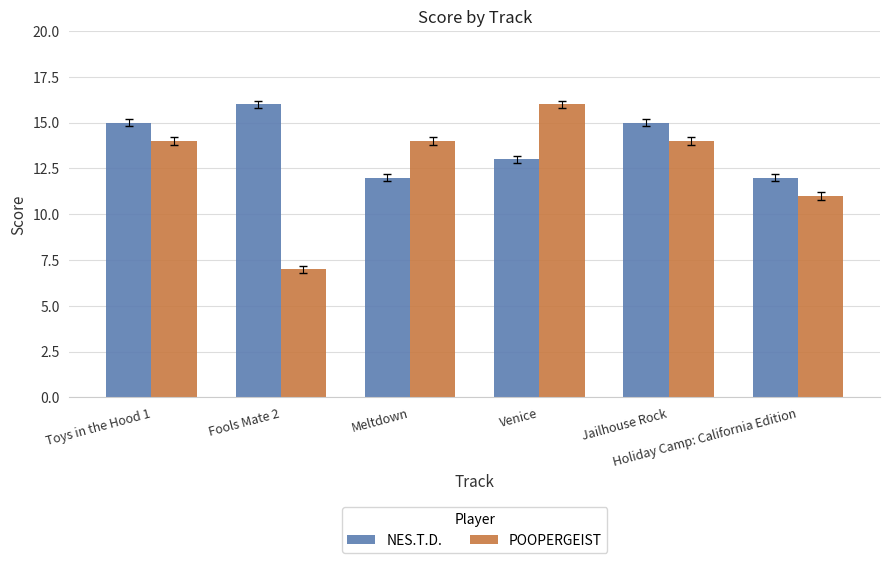

Which category has the lowest value across all series?

Fools Mate 2